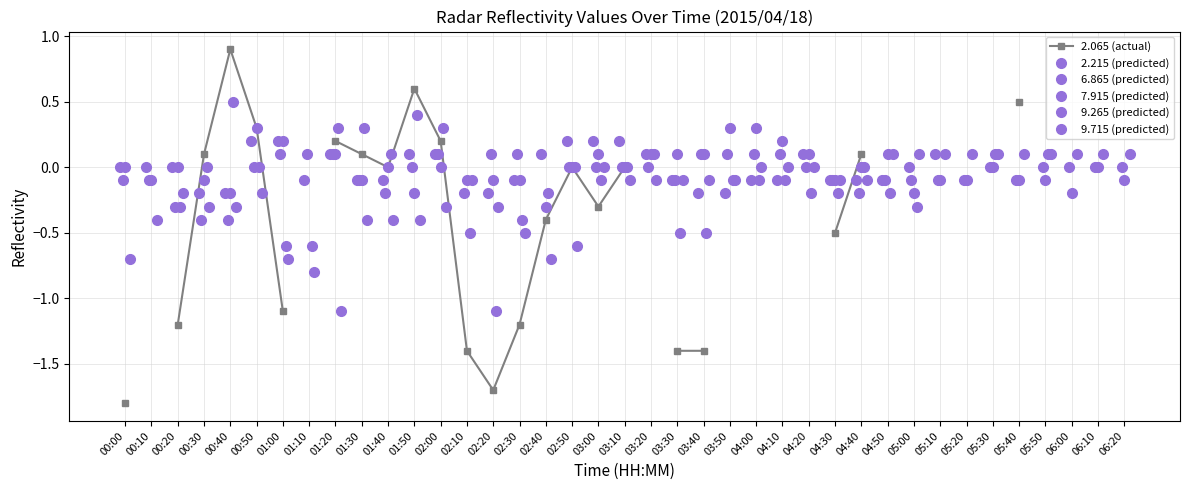

What is the difference between the maximum and minimum values in the 9.715 (predicted) series?

0.6